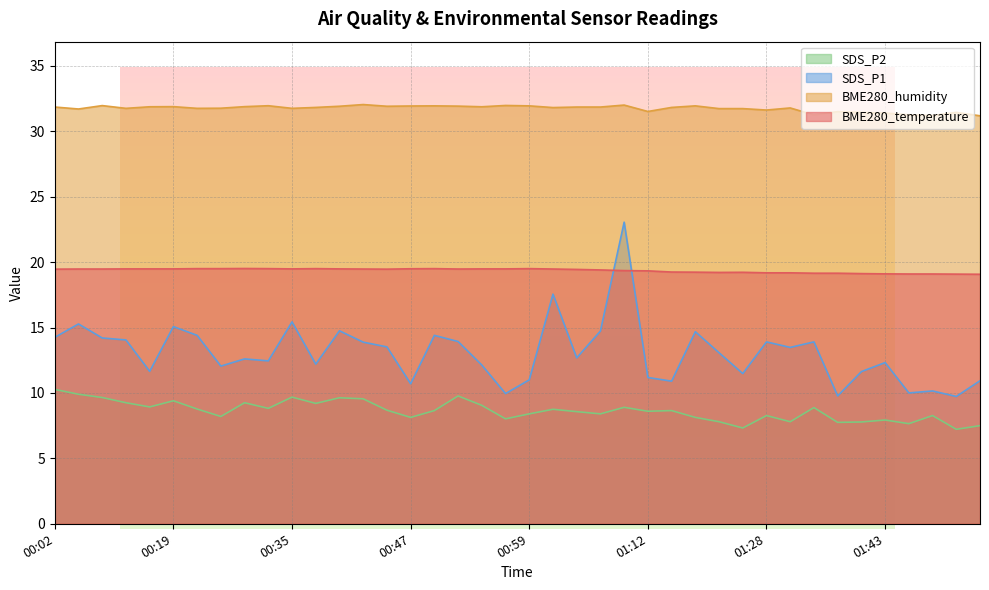

What is the label of the 3rd point from the left?

00:07